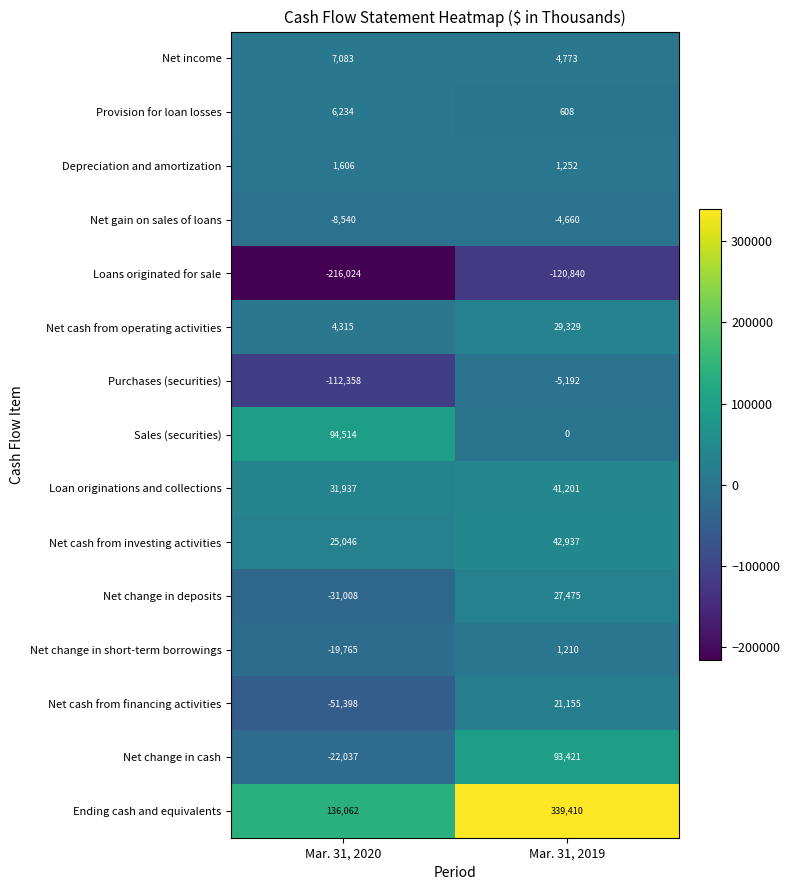

At which label is Net cash from operating activities closest to 16822?

Mar. 31, 2020